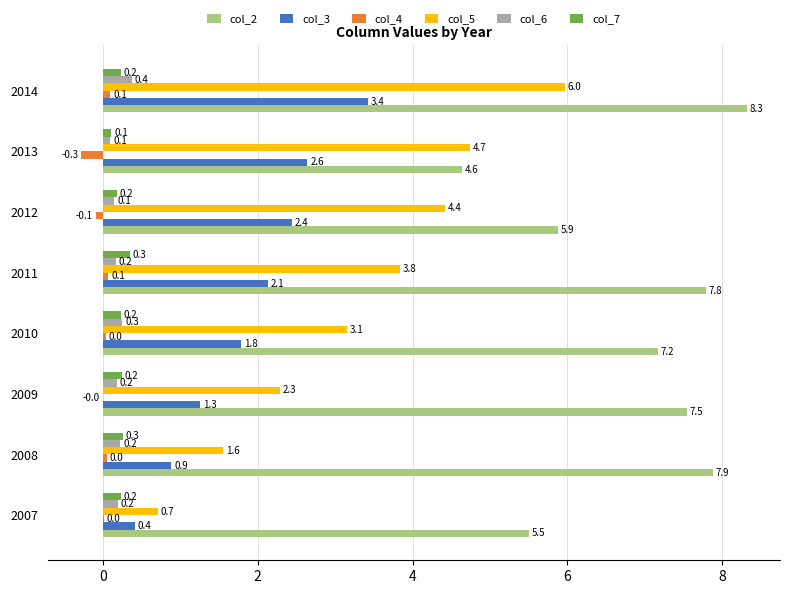

How many distinct data groups are displayed?

6